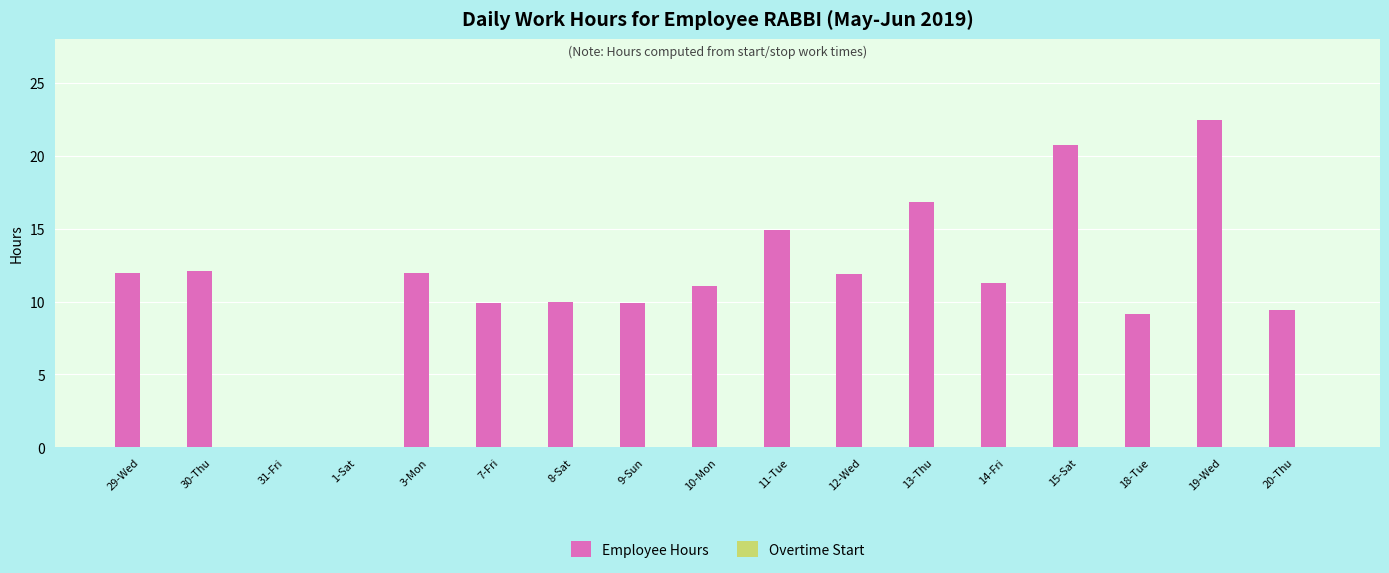

Approximately how many times larger is the value at 9-Sun compared to 8-Sat?

1.0